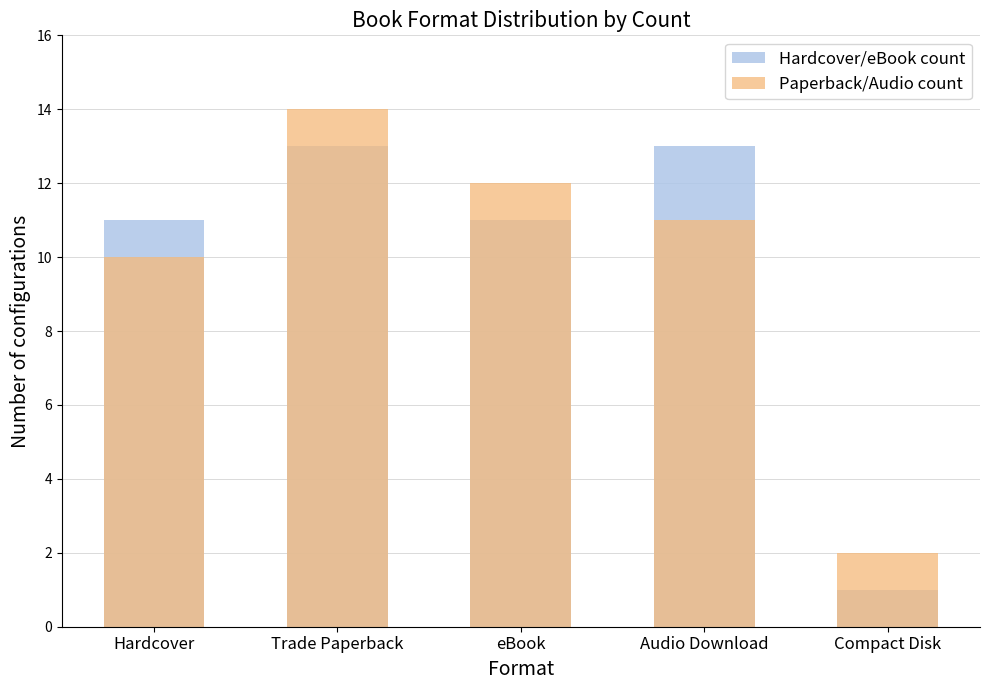

Reading left to right, extract all data points from this chart.

Hardcover/eBook count: 11	13	11	13	1
Paperback/Audio count: 10	14	12	11	2